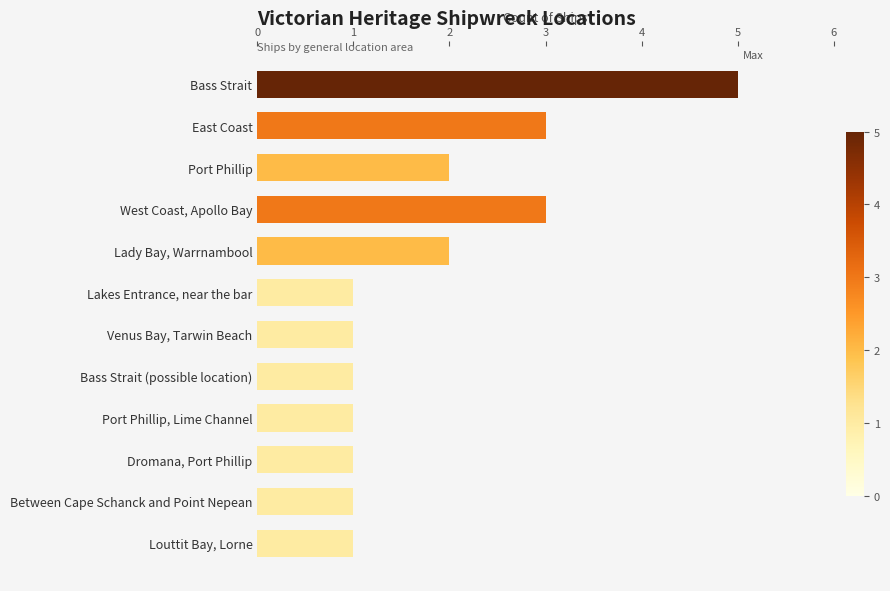

What is the ratio of the value at Between Cape Schanck and Point Nepean to the value at Dromana, Port Phillip?

1.0